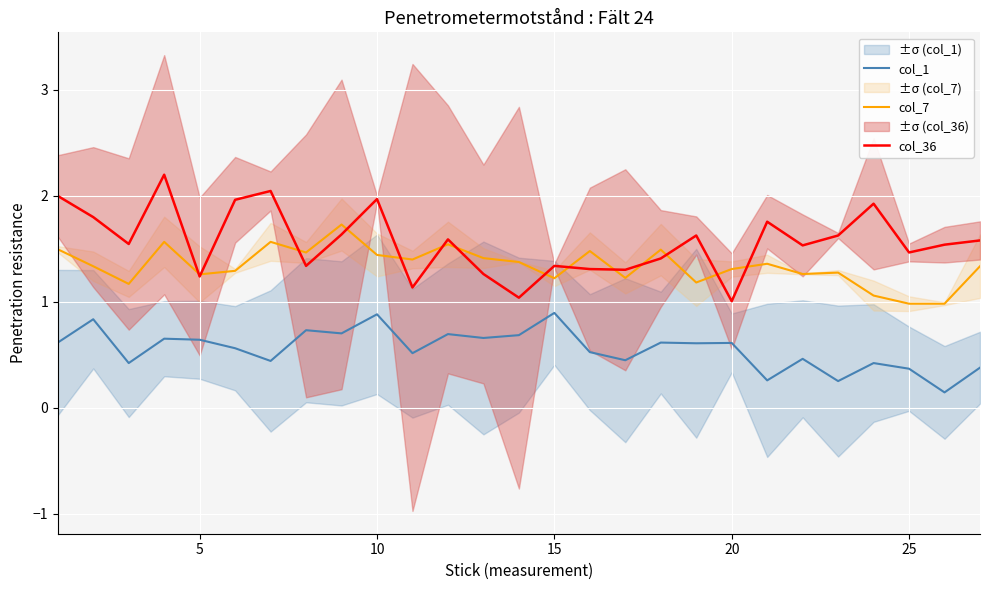

True or false: col_1 and col_7 cross at least once.

False